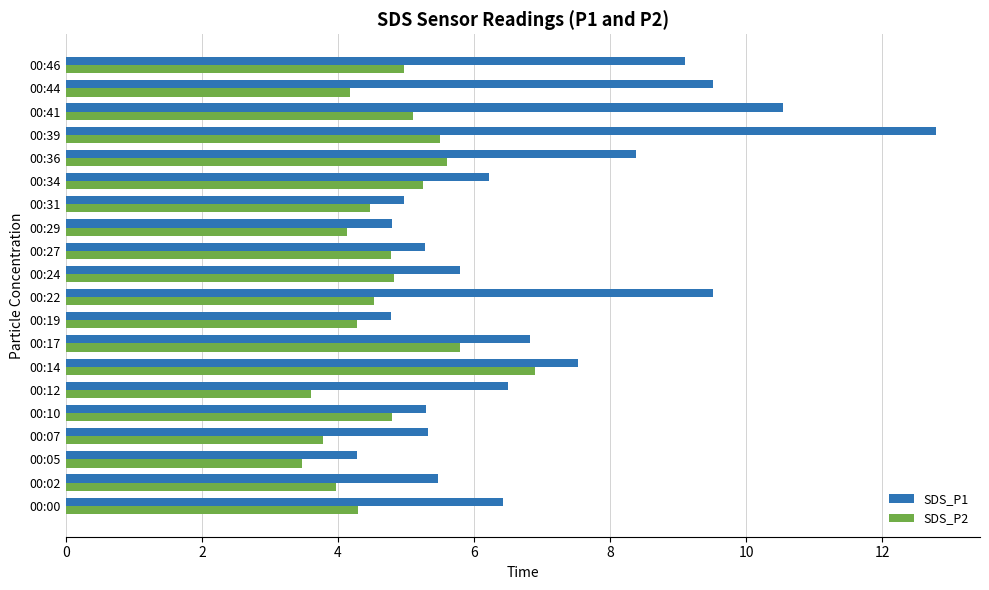

What is the difference between the maximum and minimum values in the SDS_P1 series?

8.5